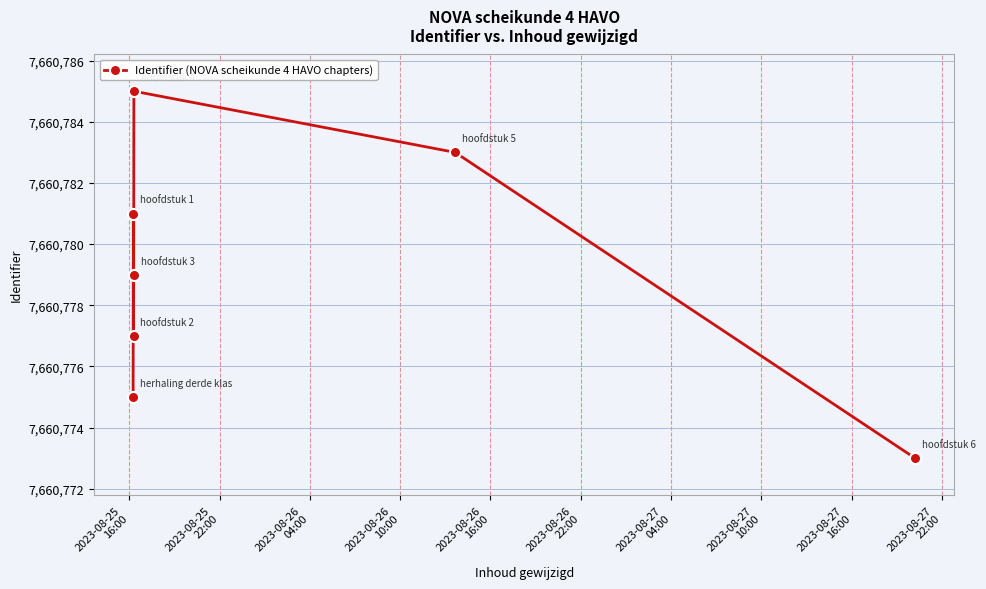

How many interior local valleys (lower than both neighbors) does the data have?

1